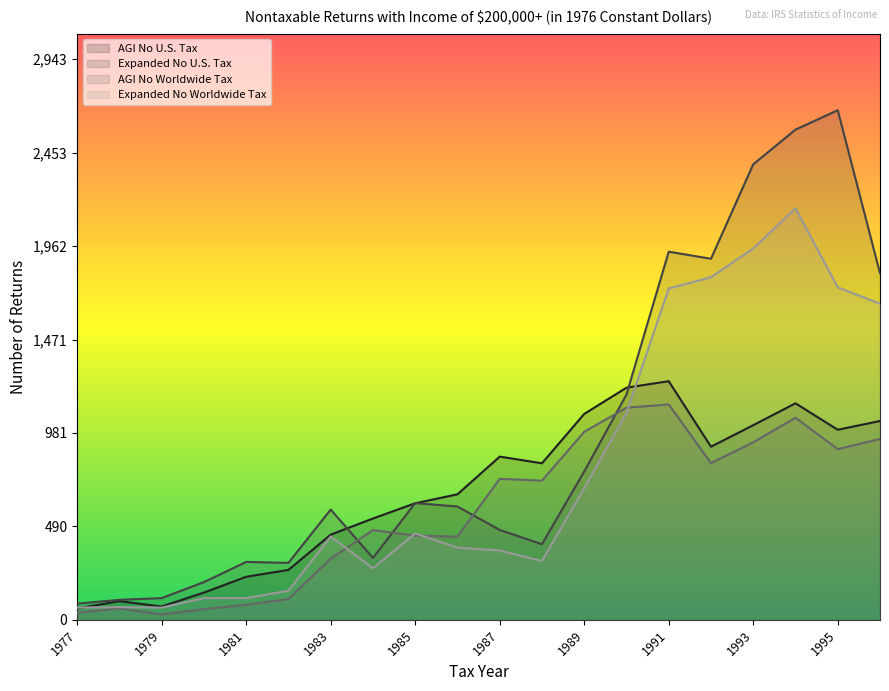

In Expanded No U.S. Tax, how many points are higher than both neighbors (excluding endpoints)?

5